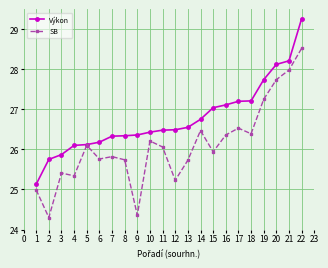

At which label does SB first exceed 26?

5